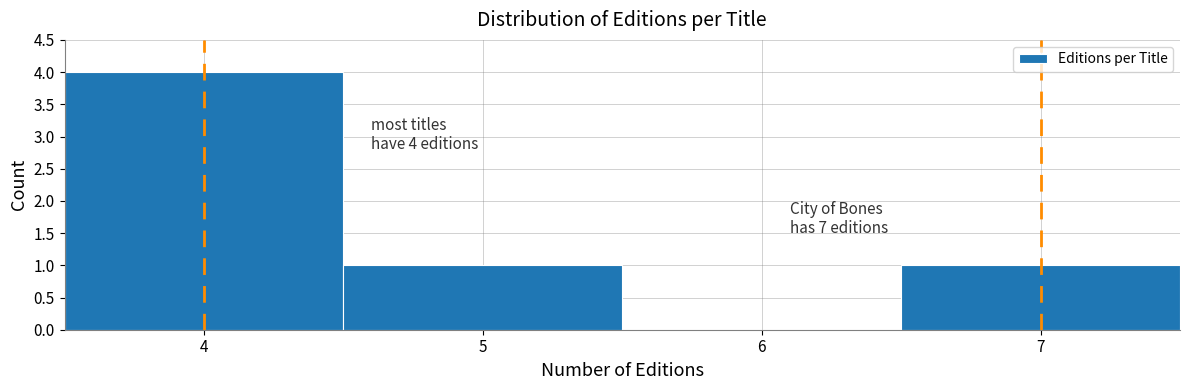

Which range on the x-axis has the tallest bar?

3.5 to 4.5